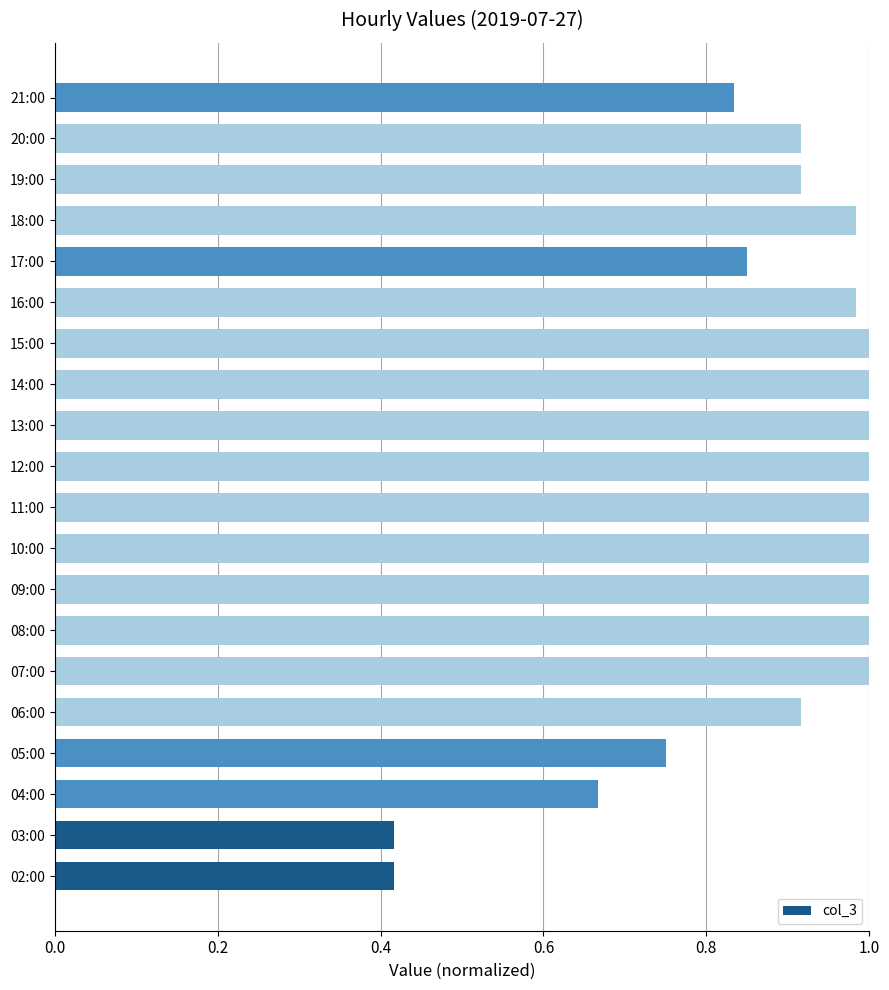

What is the sum of all values?

17.7